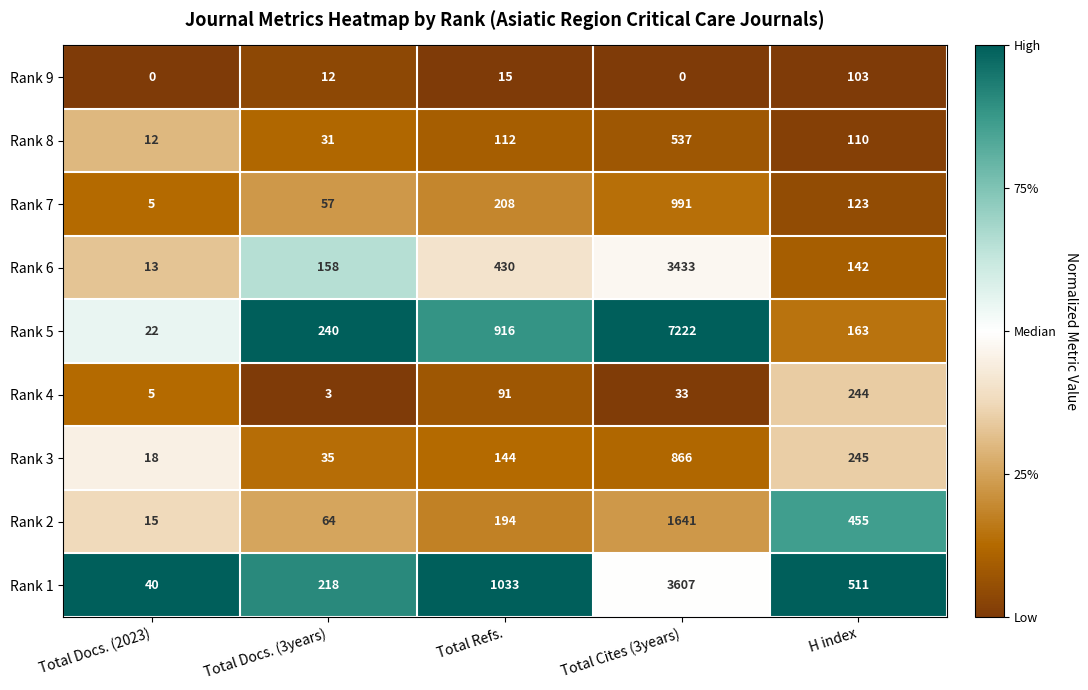

Which category has the highest value in the Rank 2 series?

Total Cites (3years)